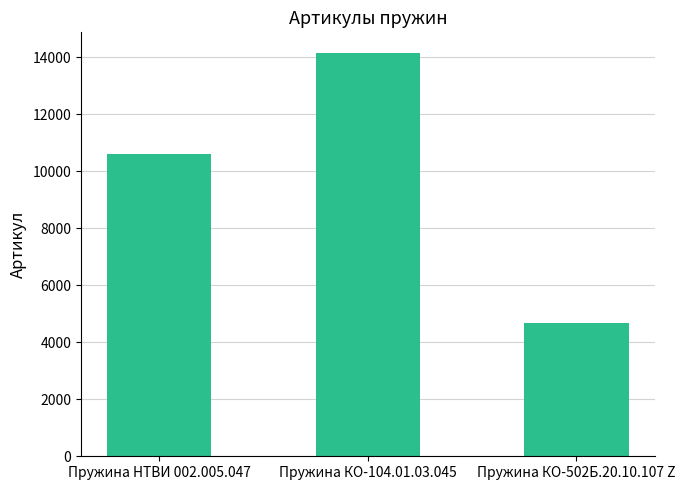

Between Пружина КО-502Б.20.10.107 Z and Пружина НТВИ 002.005.047, which is larger?

Пружина НТВИ 002.005.047